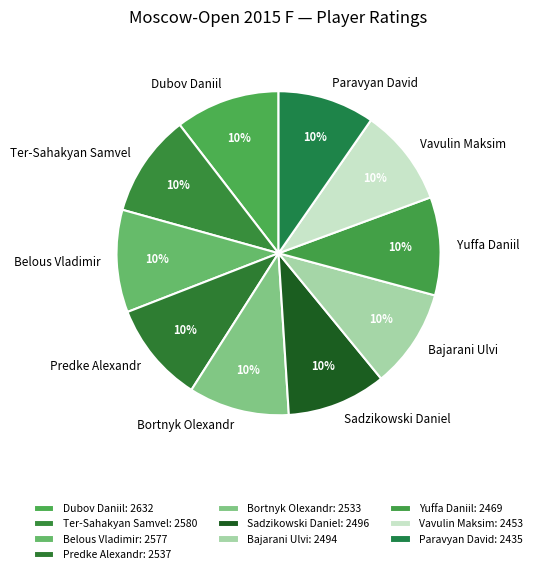

Approximately how many times larger is the value at Sadzikowski Daniel compared to Predke Alexandr?

1.0